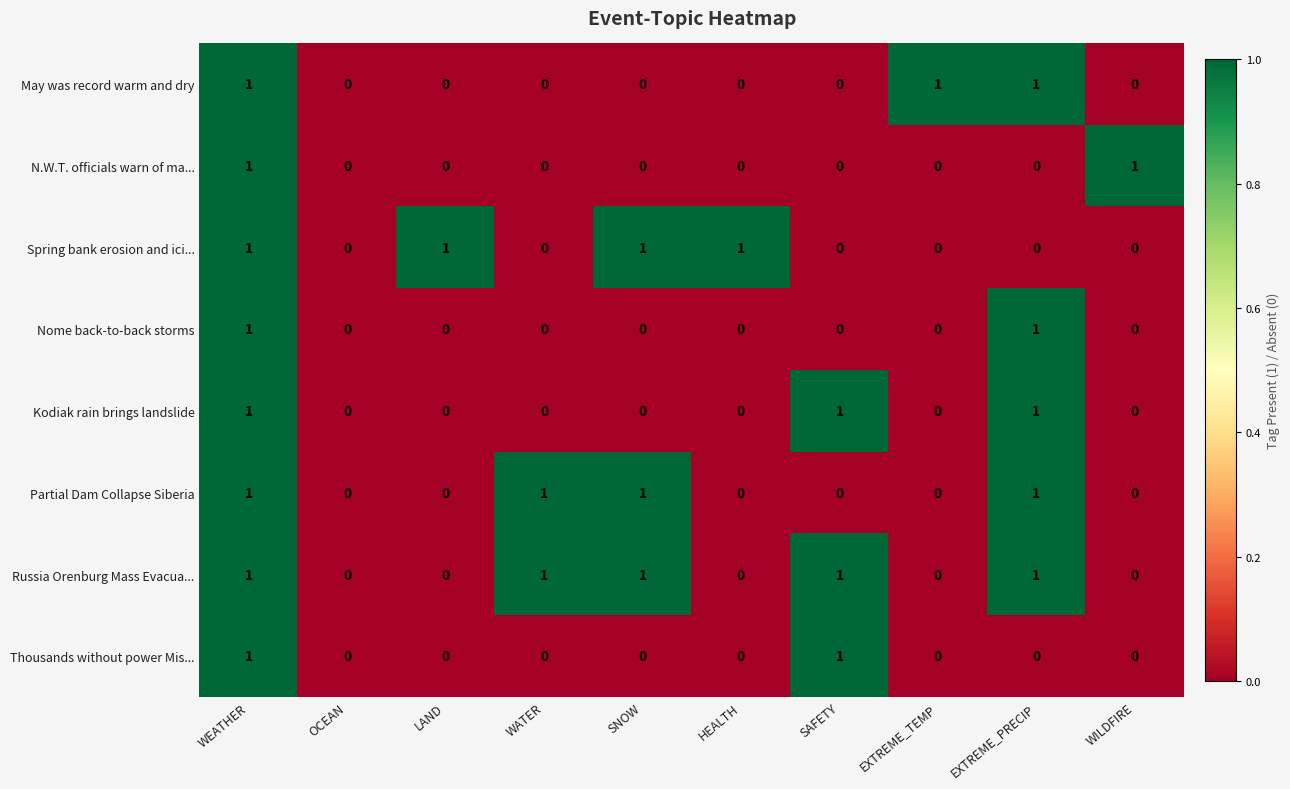

Count the Kodiak rain brings landslide values in the range 0 to 1.

10